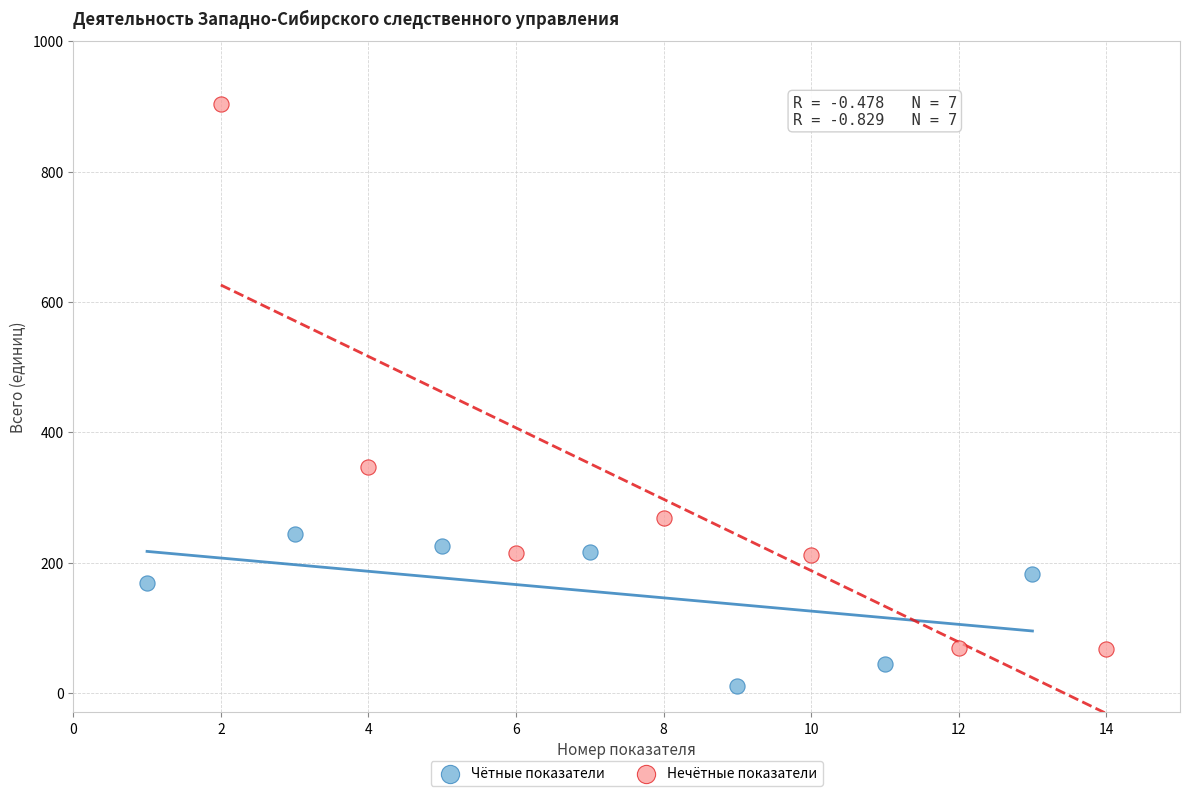

Which series reaches the maximum Y coordinate?

Нечётные показатели